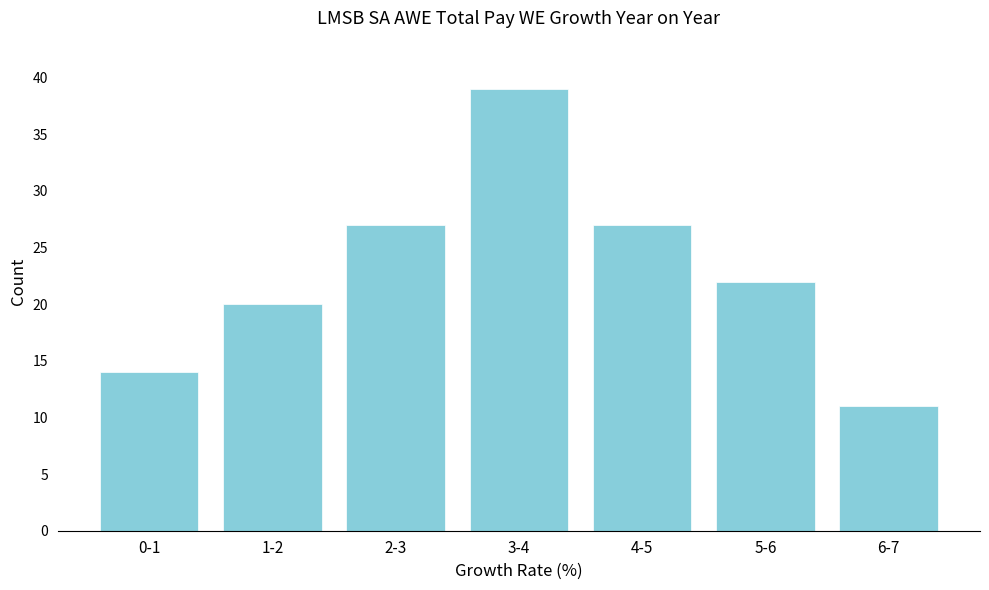

Reading left to right, list all the values displayed in this chart.

0-1=14	1-2=20	2-3=27	3-4=39	4-5=27	5-6=22	6-7=11